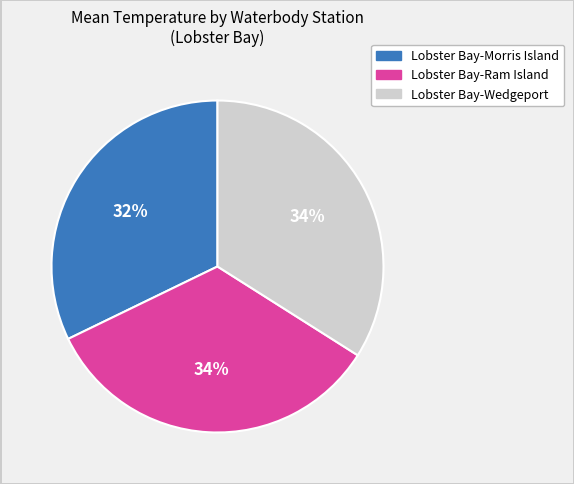

Does Lobster Bay-Ram Island account for over 50% of the chart?

No